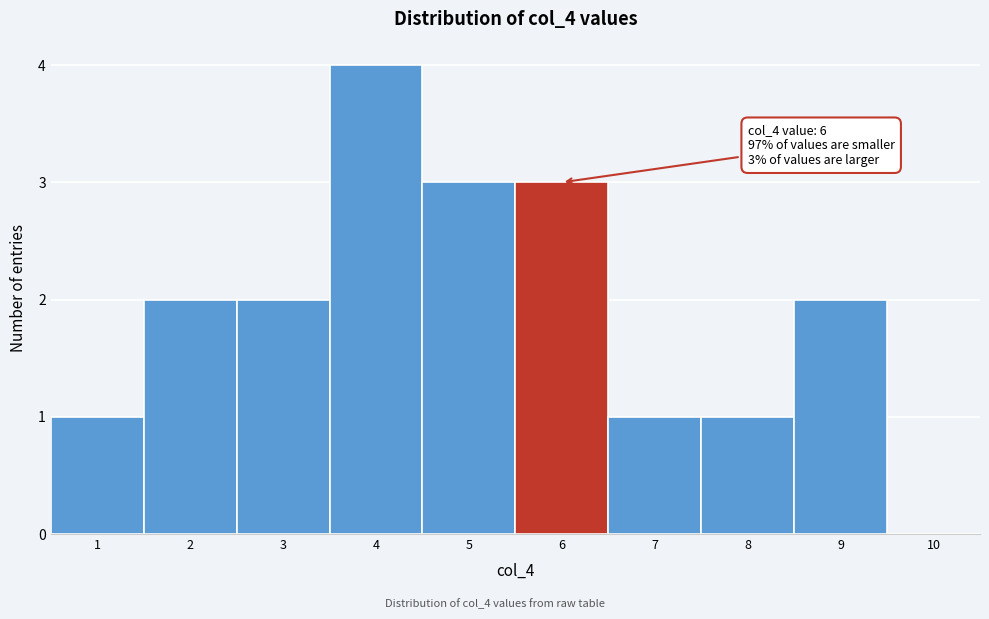

Over which range of the x-axis is the bar tallest?

3.5 to 4.5